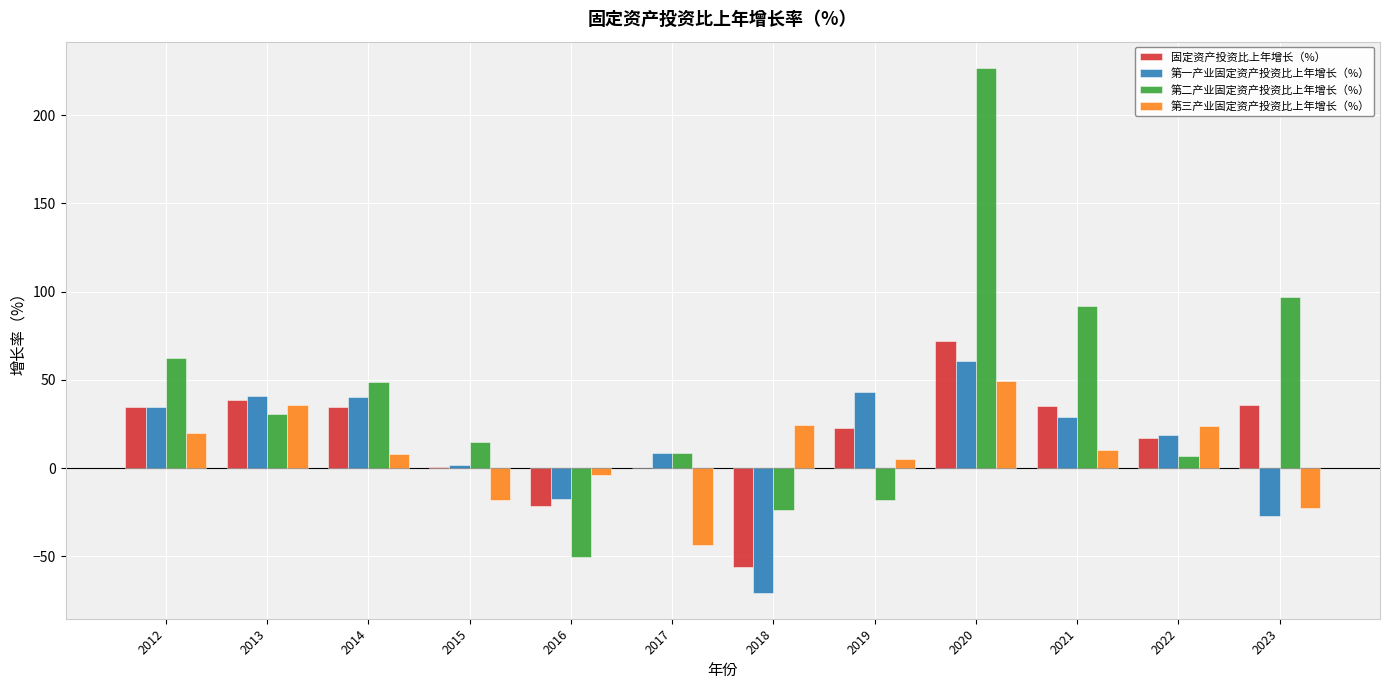

Between 2012 and 2023, which series saw the biggest shift?

第一产业固定资产投资比上年增长（%）